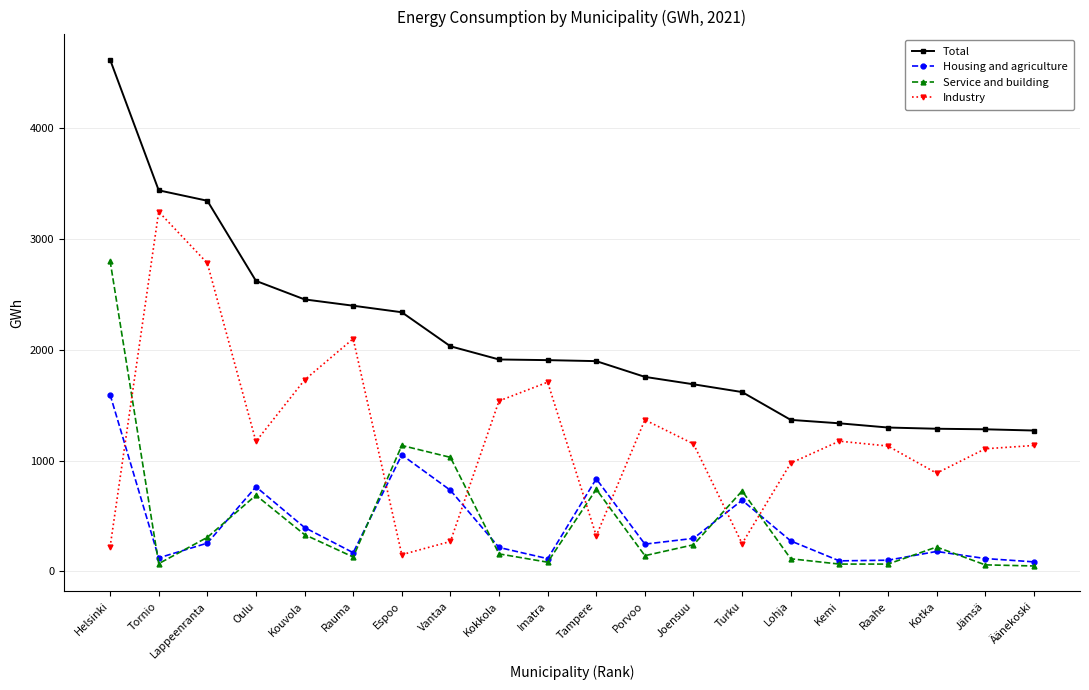

Is it true that Housing and agriculture equals 275 at Lohja?

True